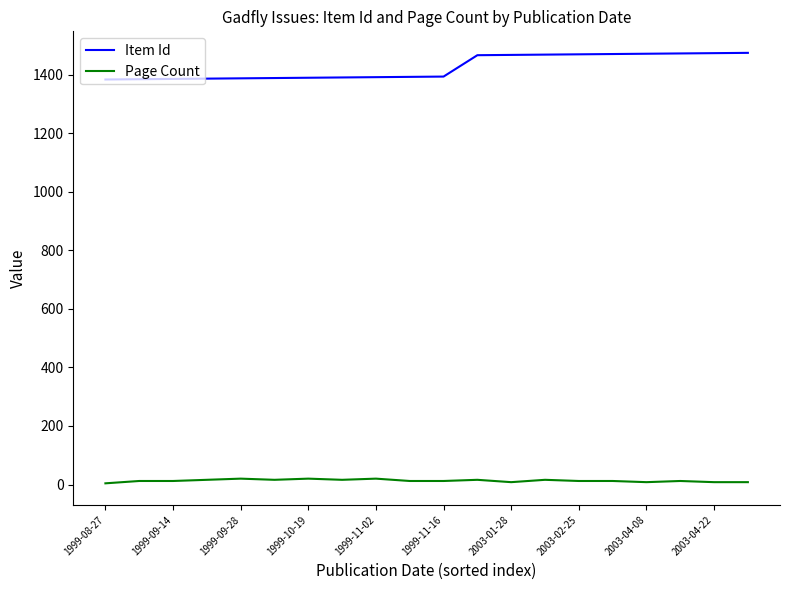

Which series has the widest spread of values?

Item Id